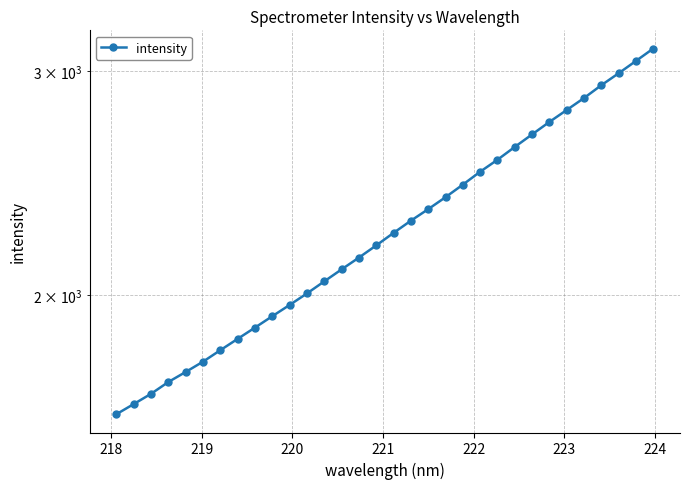

What is the maximum value shown in the chart?

3127.1